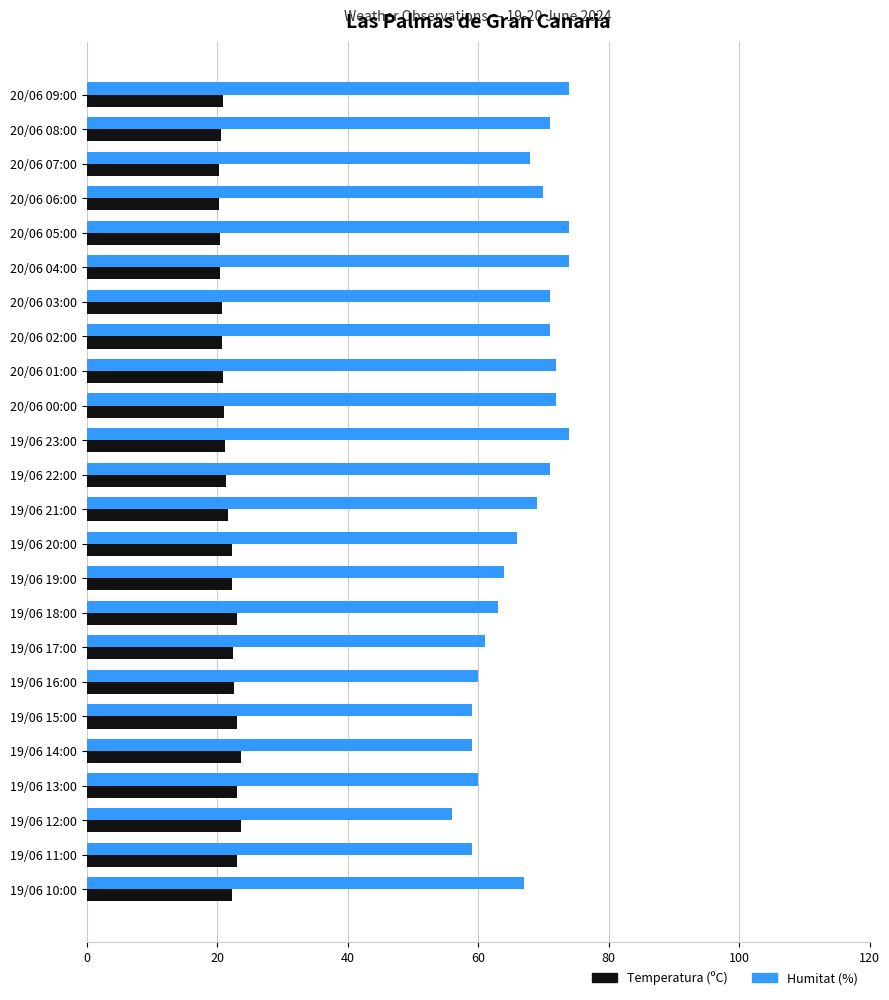

Which category has the lowest value in the Humitat (%) series?

19/06 12:00